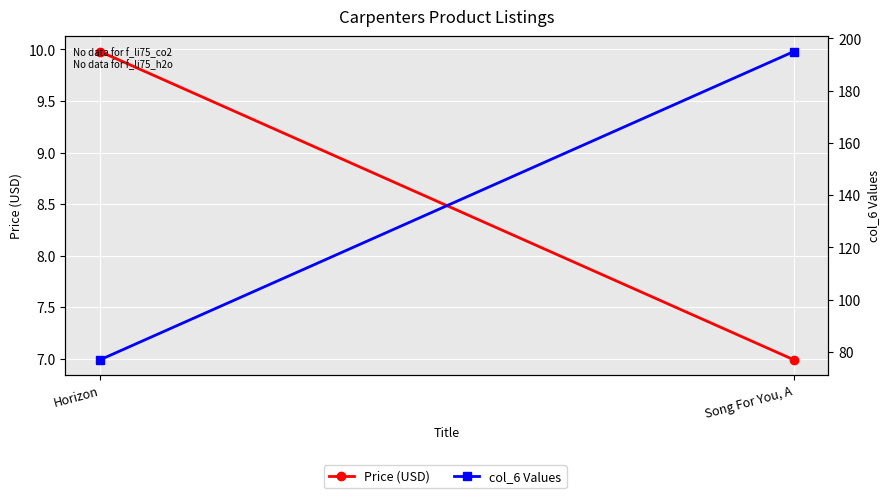

Reading left to right, what are all the values shown in this chart?

Price (USD): Horizon=10.0	Song For You, A=7.0
col_6 Values: Horizon=77.0	Song For You, A=195.0